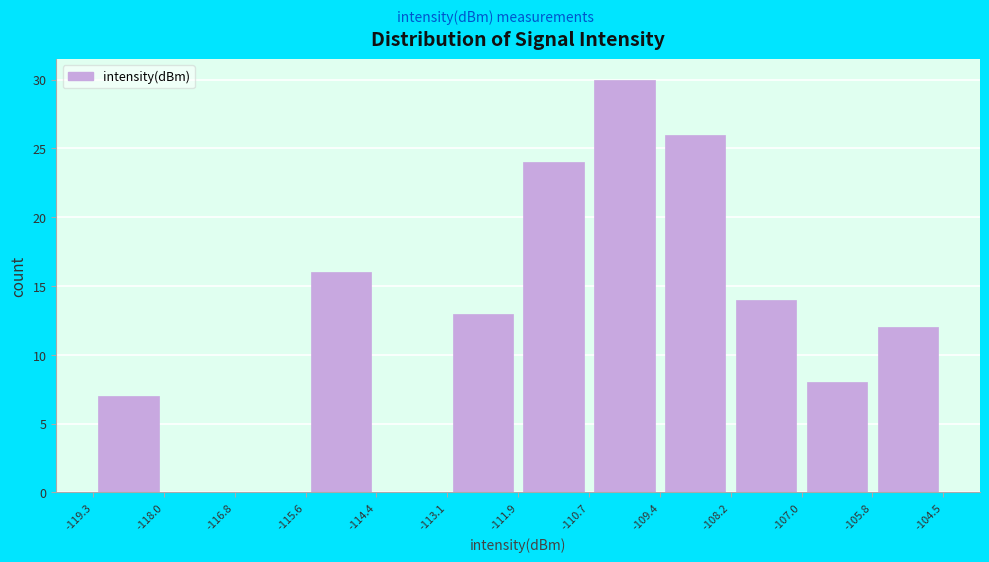

How tall is the bar that spans -115.6 to -114.4 on the x-axis? The values are not printed on the chart, so give them approximately, as read against the axis.

16